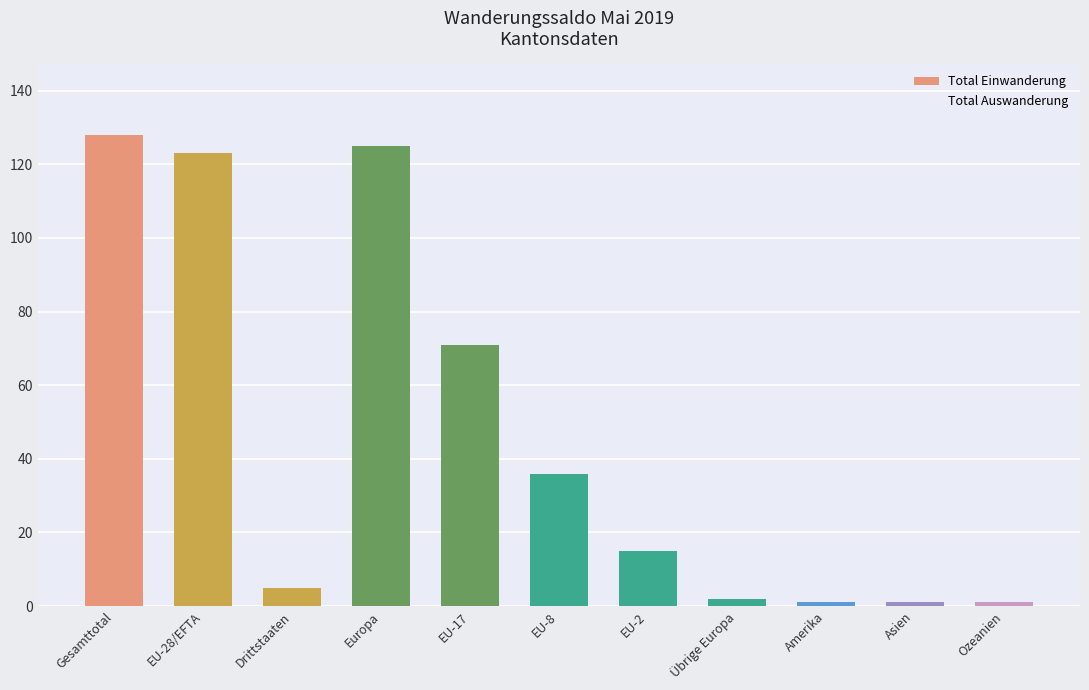

Read the Total Auswanderung value at EU-8, to the nearest 5.

10